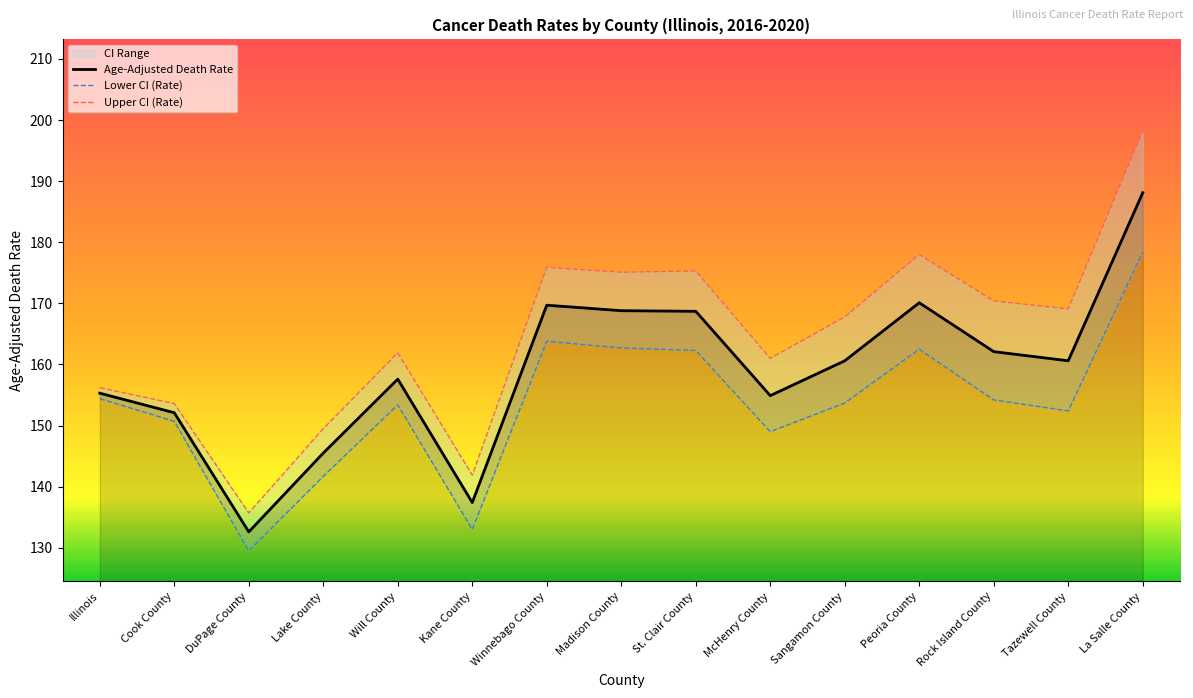

What is the smallest value displayed?

129.5